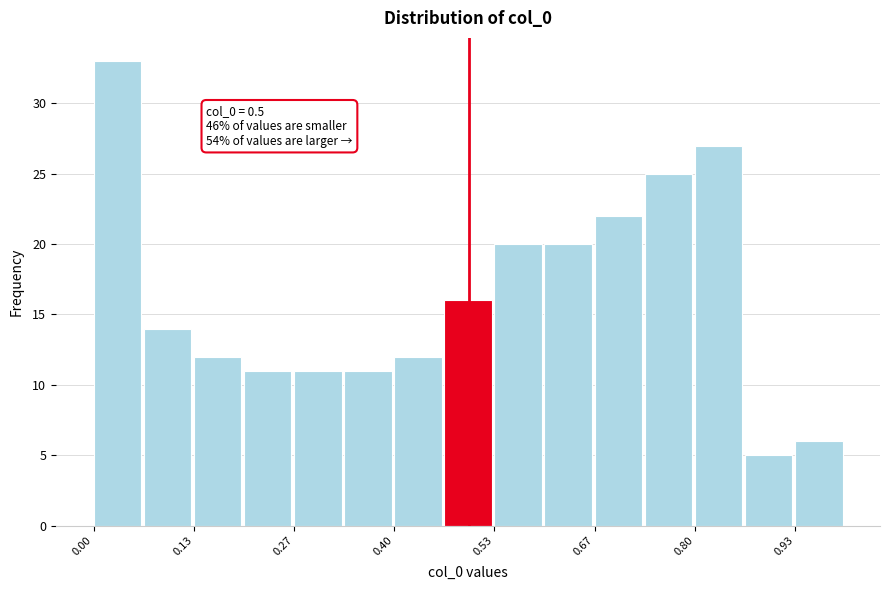

Around what value on the x-axis is the tallest bar? Give the approximate position of its centre, as read against the axis.

0.04